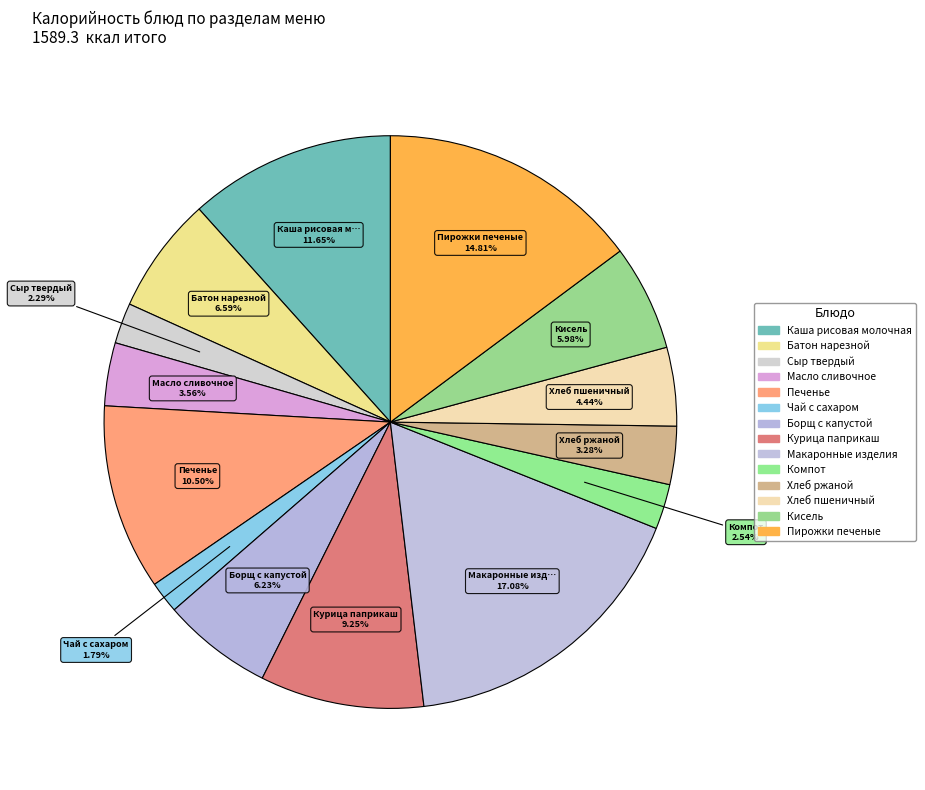

Does Кисель represent more than half of the total?

No